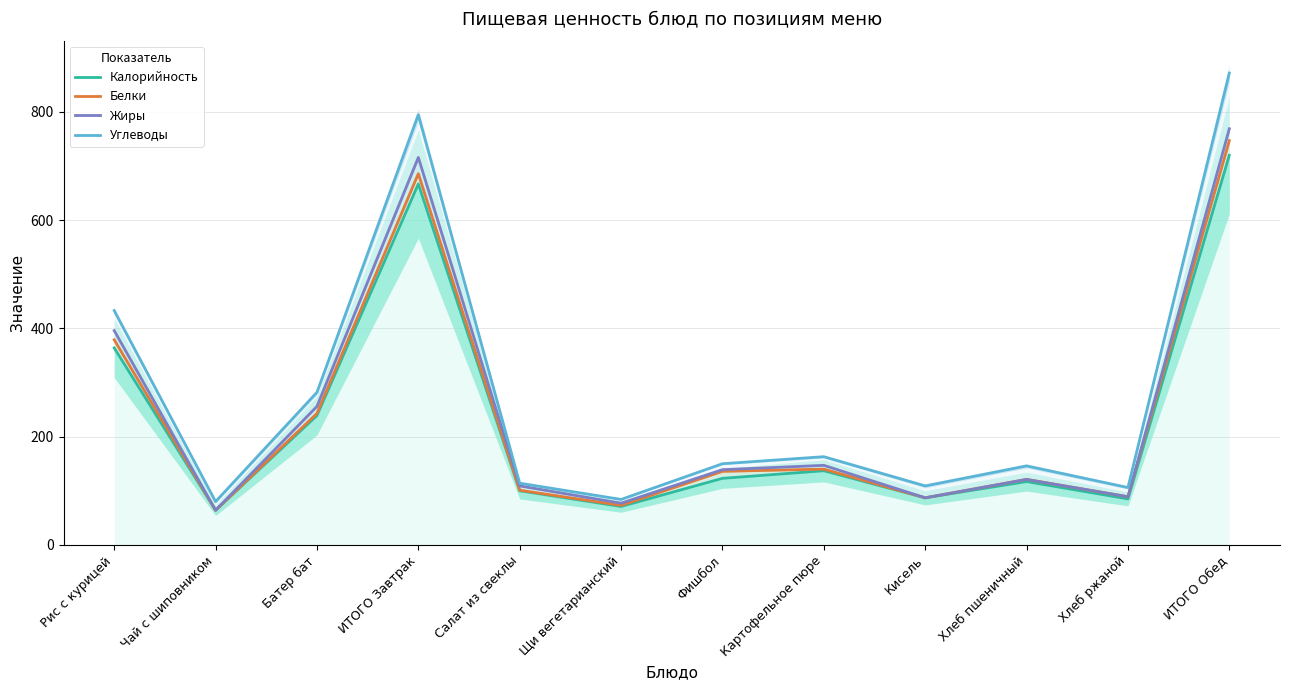

Rank the series at Хлеб пшеничный from highest to lowest value.

Углеводы, Белки, Жиры, Калорийность